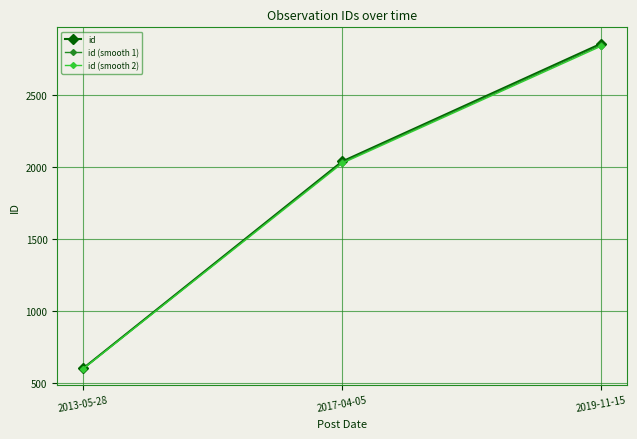

Reading right to left, extract all data points from this chart.

id: 2019-11-15=2854.0	2017-04-05=2036.0	2013-05-28=600.0
id (smooth 1): 2019-11-15=2845.4	2017-04-05=2029.9	2013-05-28=598.2
id (smooth 2): 2019-11-15=2836.9	2017-04-05=2023.8	2013-05-28=596.4